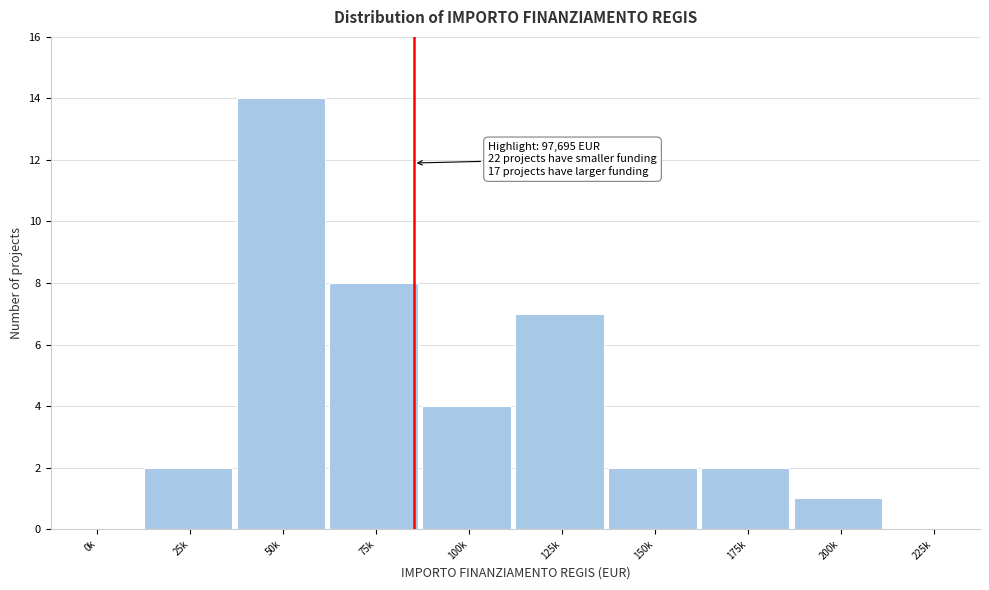

Reading left to right, list all the values displayed in this chart.

0k=0	25k=2	50k=14	75k=8	100k=4	125k=7	150k=2	175k=2	200k=1	225k=0